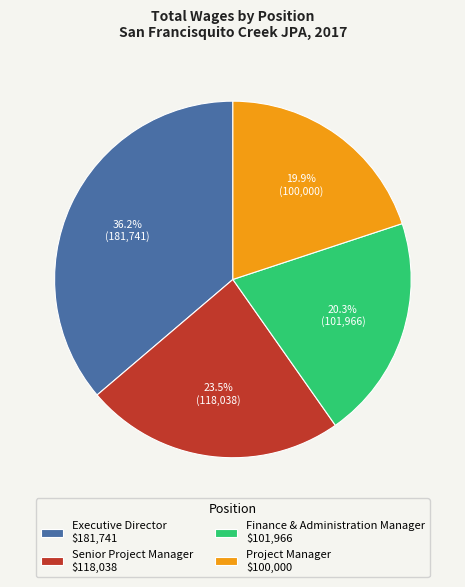

How much of the chart is everything except Project Manager $100,000?

80.1%